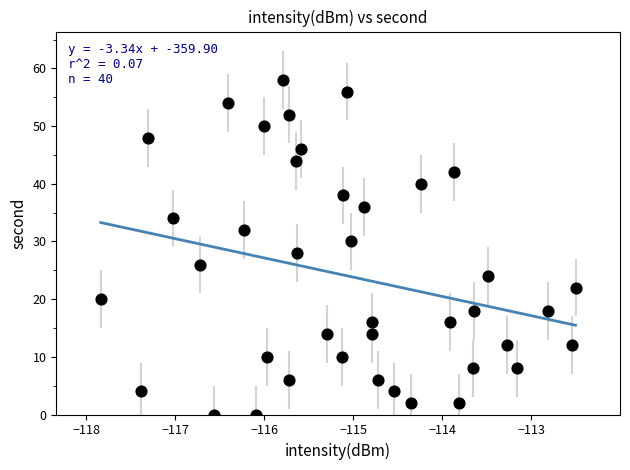

What is the range of Y values (max minus min)?

58